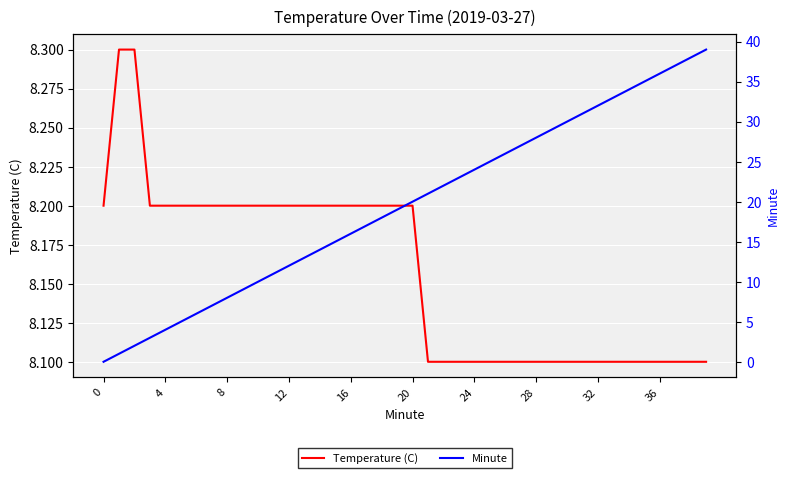

Is the value of Minute at 20 greater than the value of Temperature (C) at 23?

No